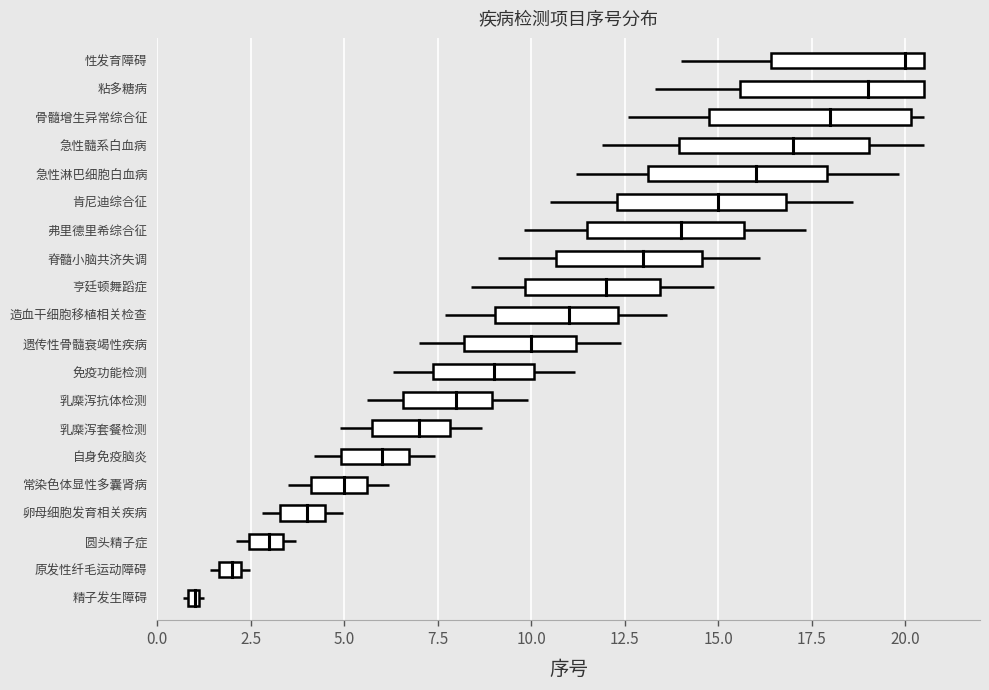

True or false: the data shows 16 at 15.

True